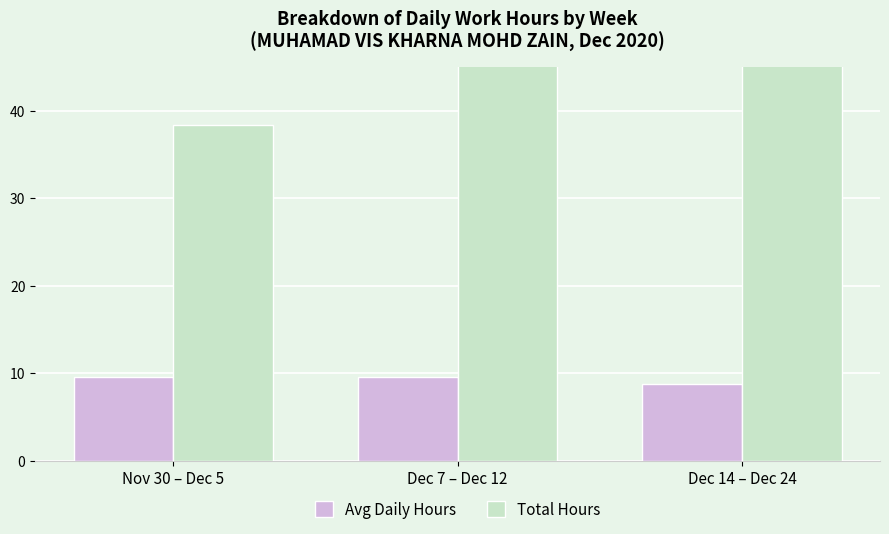

At which label is Avg Daily Hours closest to 9?

Dec 14 – Dec 24